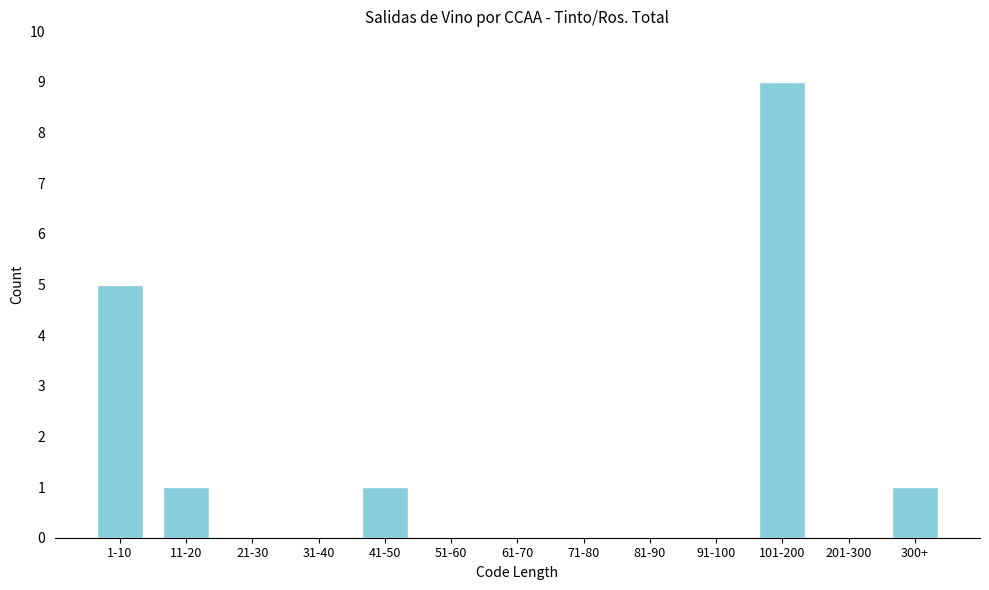

Reading left to right, transcribe all the data shown in this chart.

1-10=5	11-20=1	21-30=0	31-40=0	41-50=1	51-60=0	61-70=0	71-80=0	81-90=0	91-100=0	101-200=9	201-300=0	300+=1